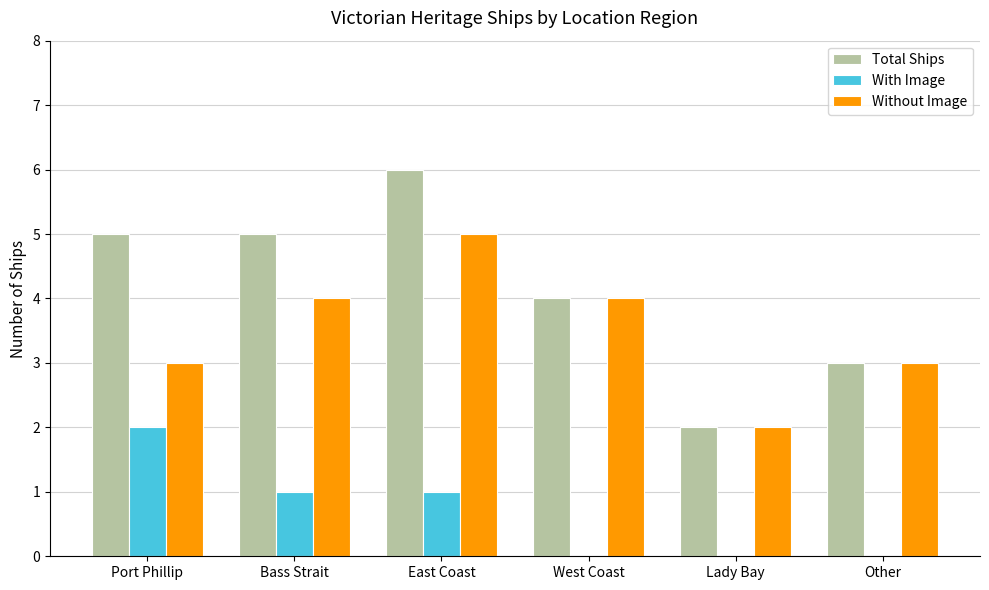

What is the average value of the With Image series?

1